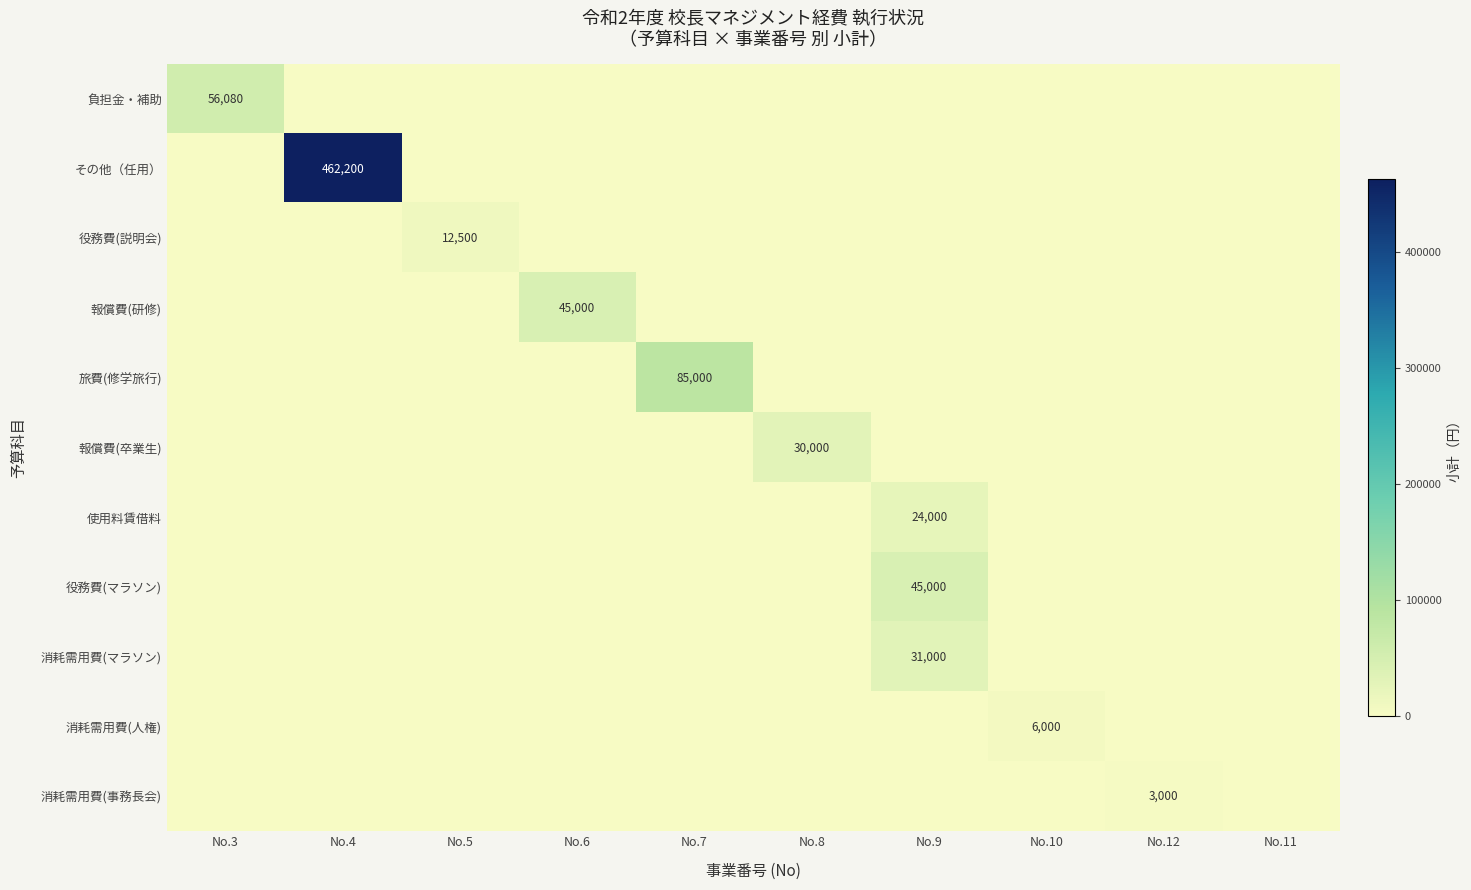

The 負担金・補助 series shows 56080 at No.3. True or false?

True